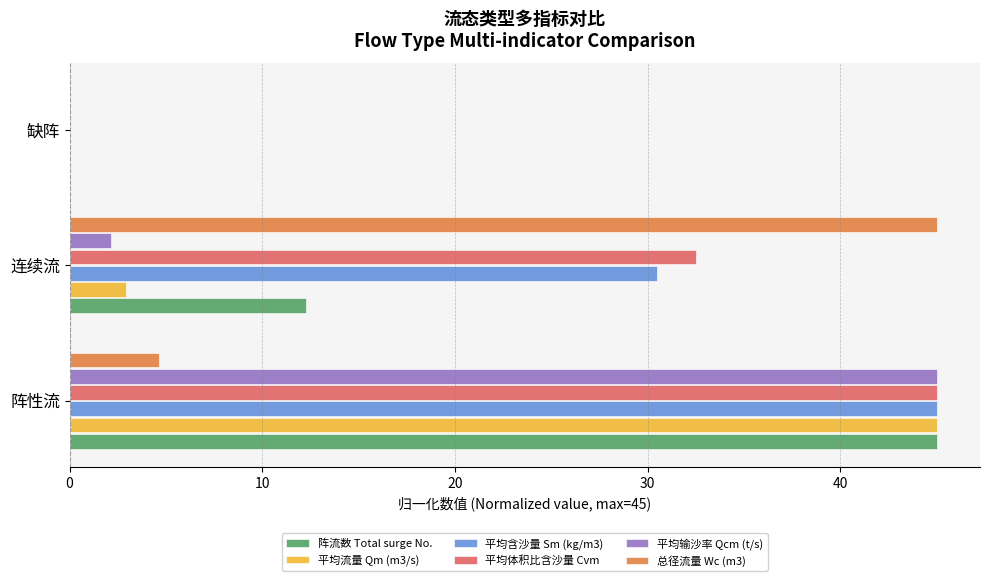

What is the sum of the 阵流数 Total surge No. values at 阵性流 and 连续流?

57.3